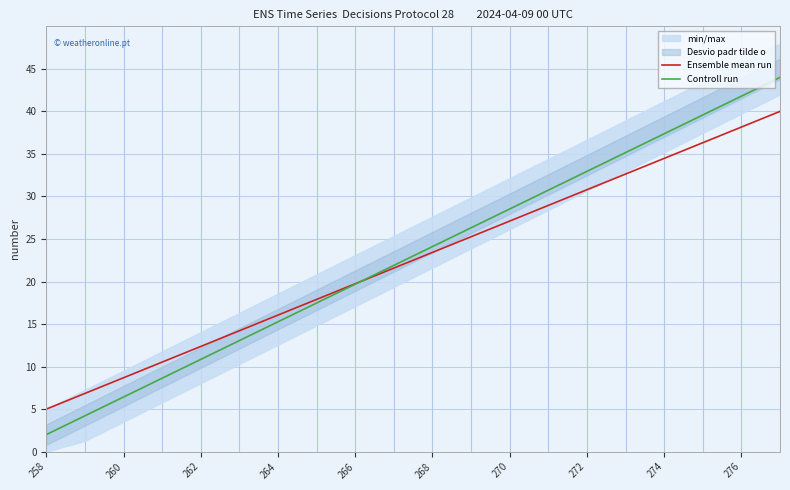

Is it true that Ensemble mean run equals 56.9 at 276?

False